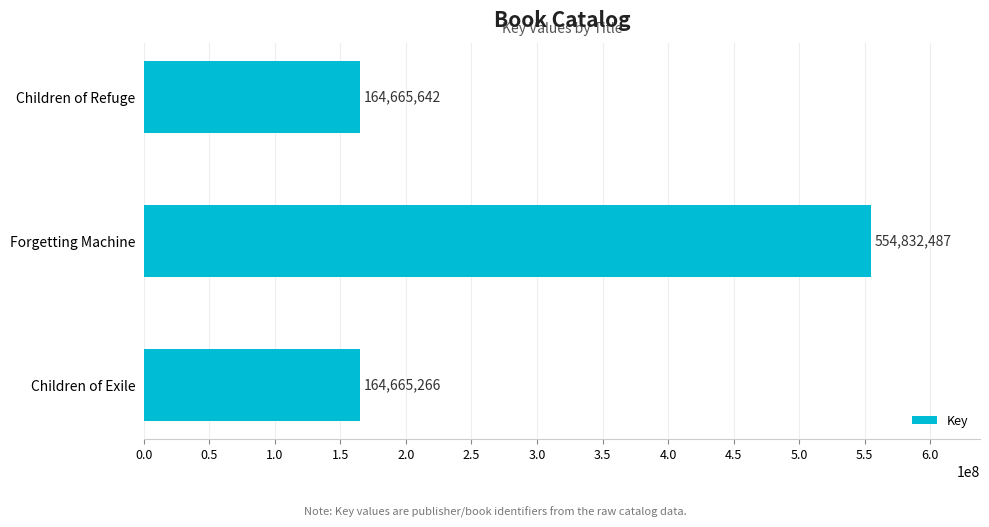

List the labels in order of value, largest first.

Forgetting Machine, Children of Refuge, Children of Exile